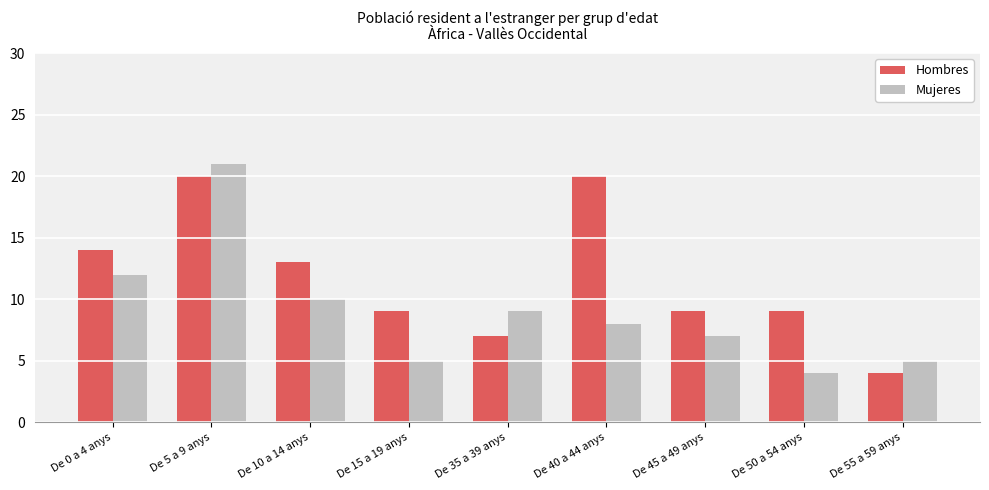

Reading left to right, transcribe all the data shown in this chart.

Hombres: 14	20	13	9	7	20	9	9	4
Mujeres: 12	21	10	5	9	8	7	4	5